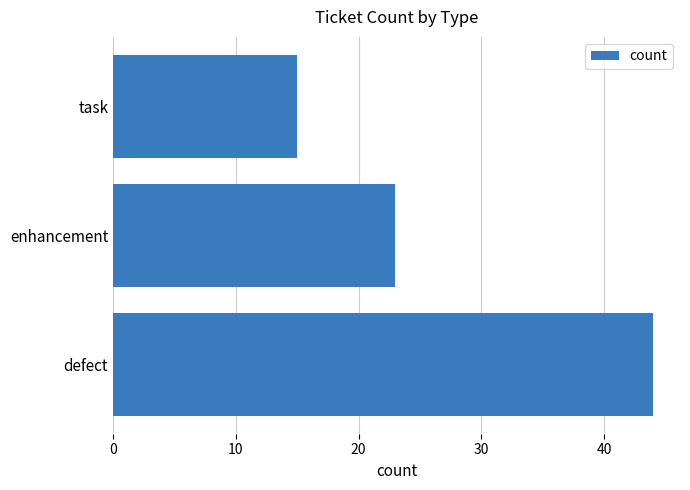

Where is the data nearest to the value 29?

enhancement